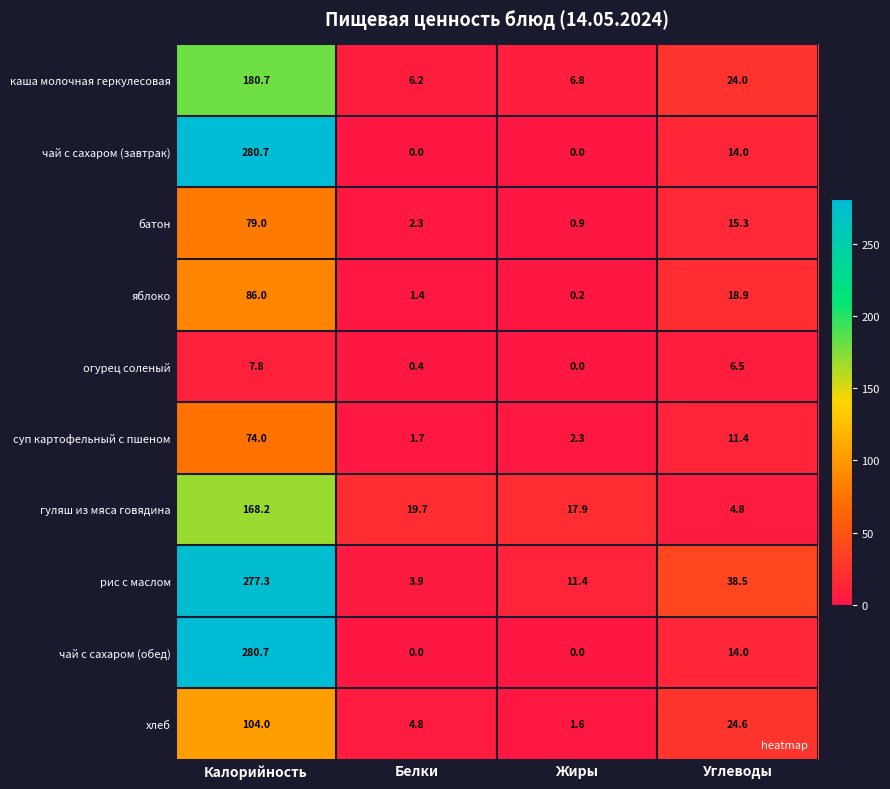

At which label does рис с маслом reach its peak?

Калорийность